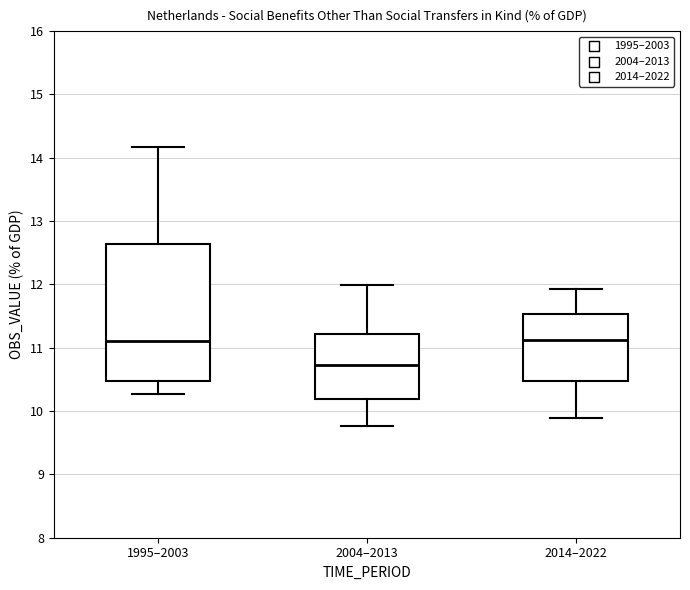

Which box's median line is the lowest?

2004–2013